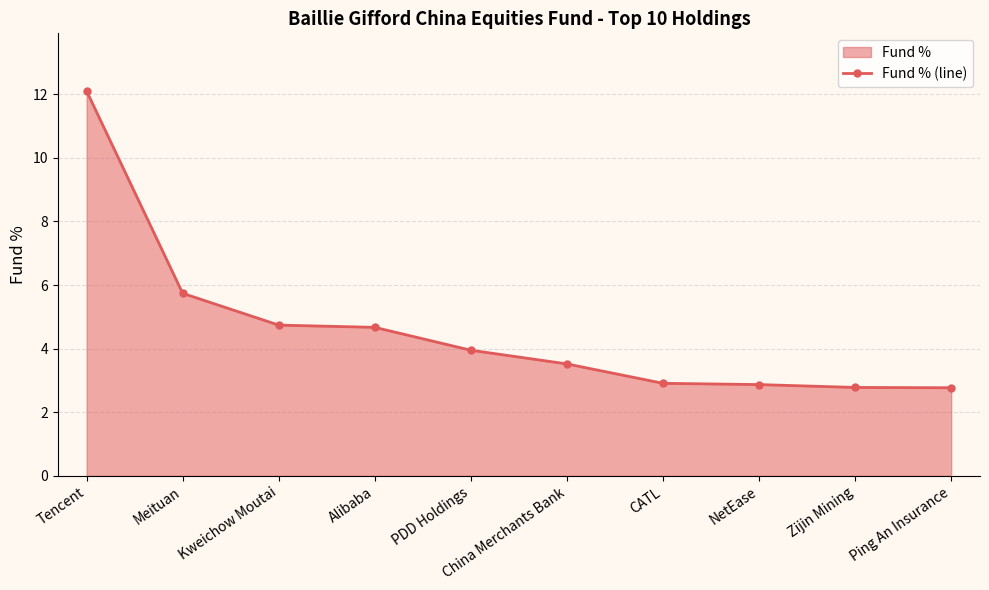

At which label is the value closest to 7?

Meituan